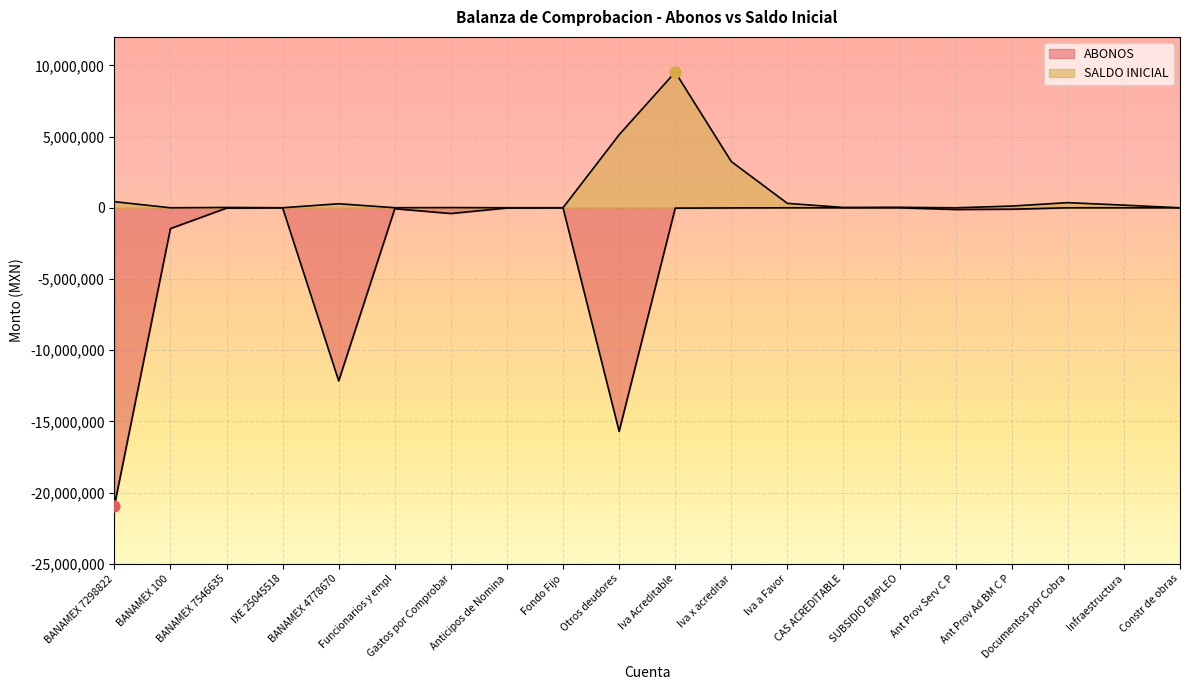

Which series has the largest total across all categories?

SALDO INICIAL